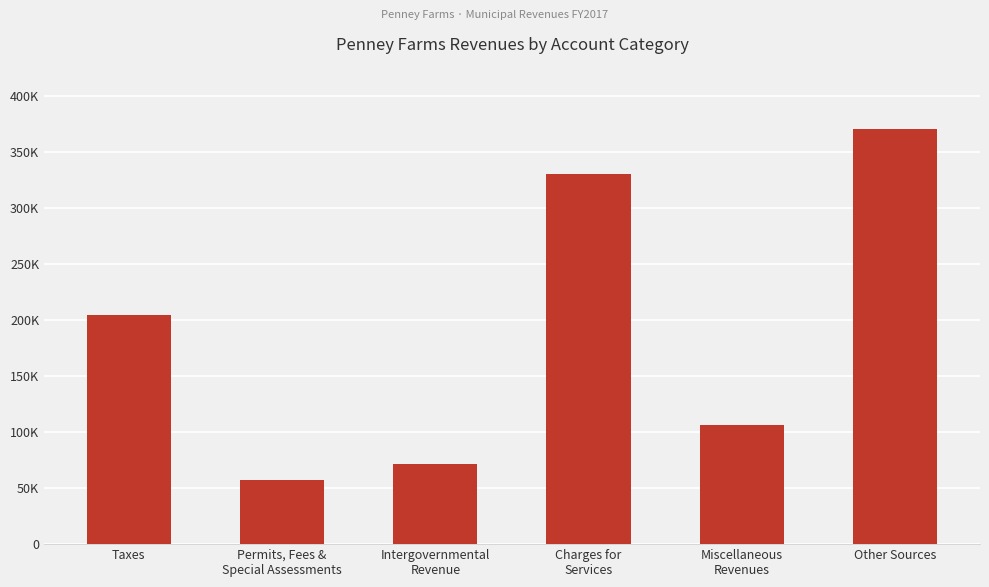

Reading right to left, list all the values displayed in this chart.

370787	106094	330845	71525	57470	204548